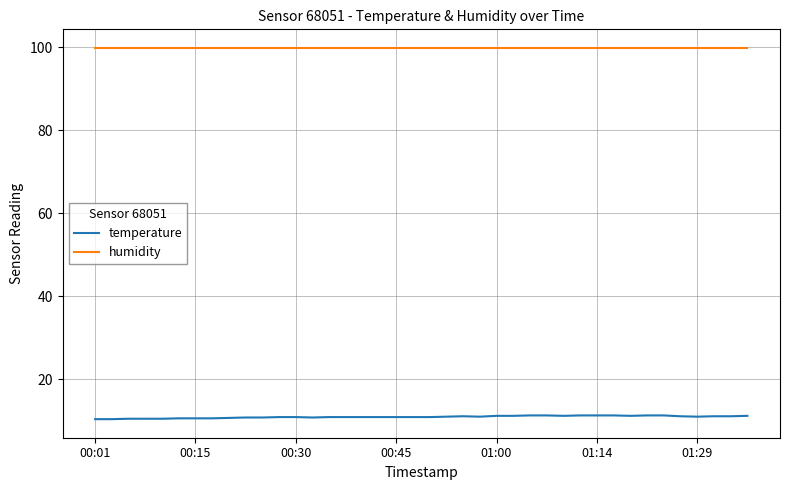

True or false: humidity and temperature cross at least once.

False